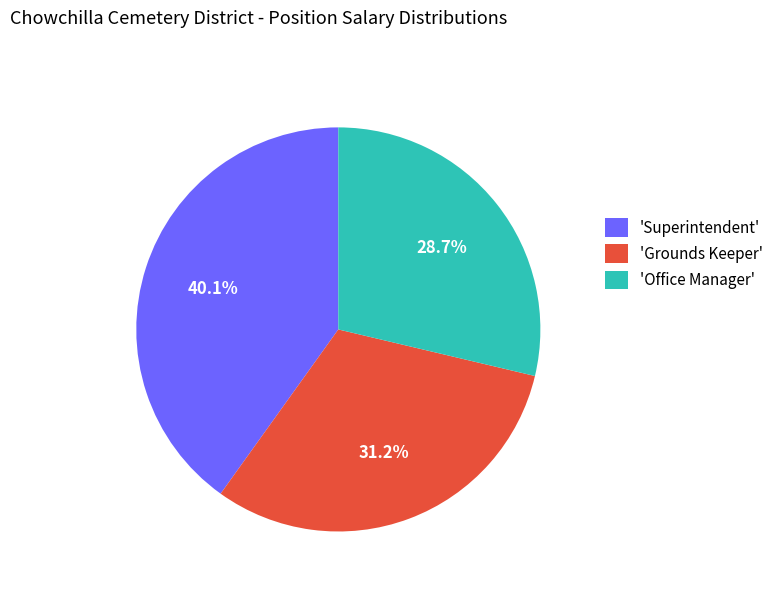

Does any single category account for the majority?

No